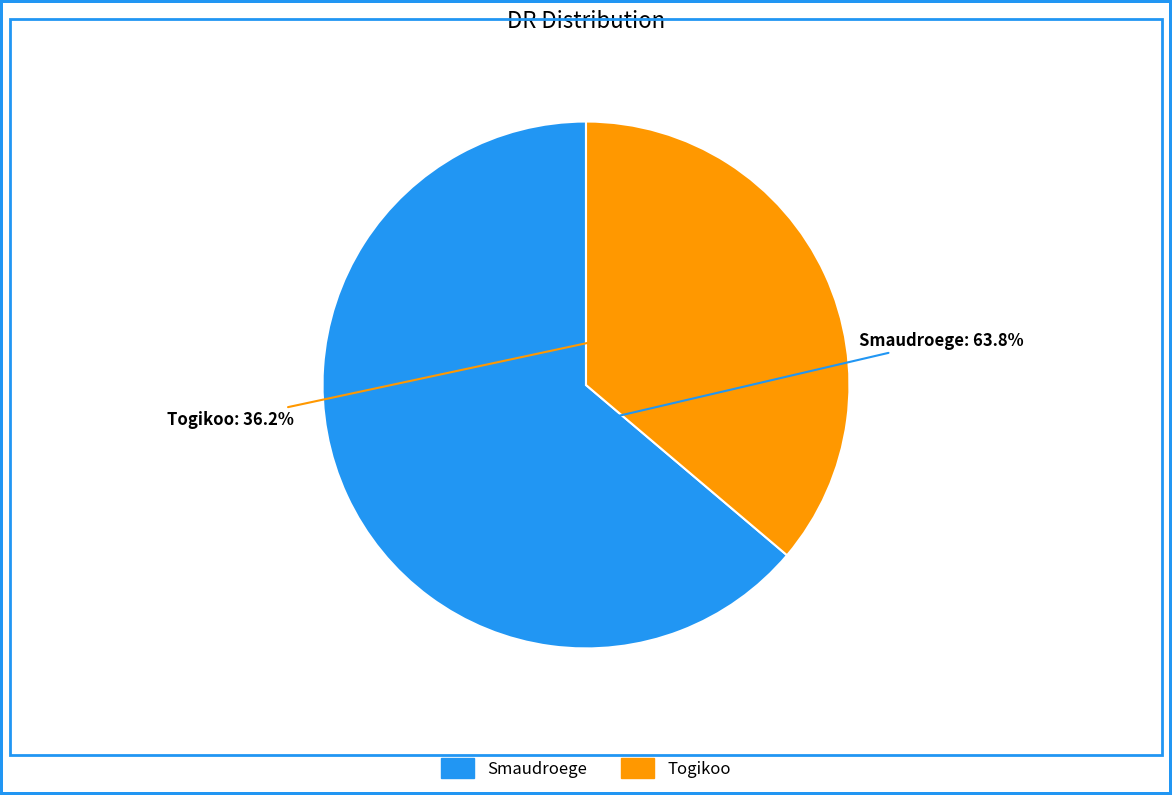

Is there a majority slice in this chart?

Yes